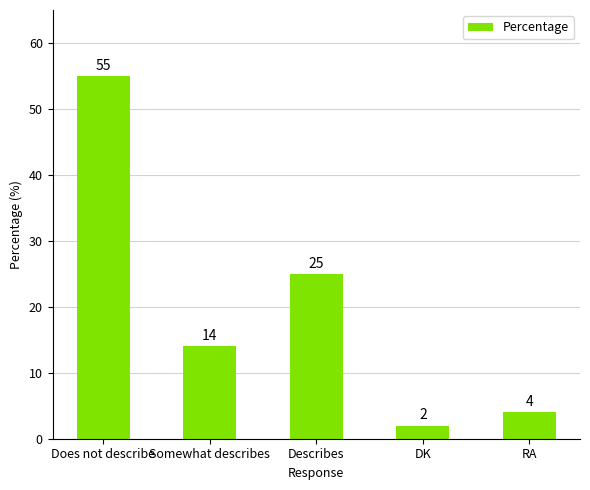

How many series are shown in this chart?

1